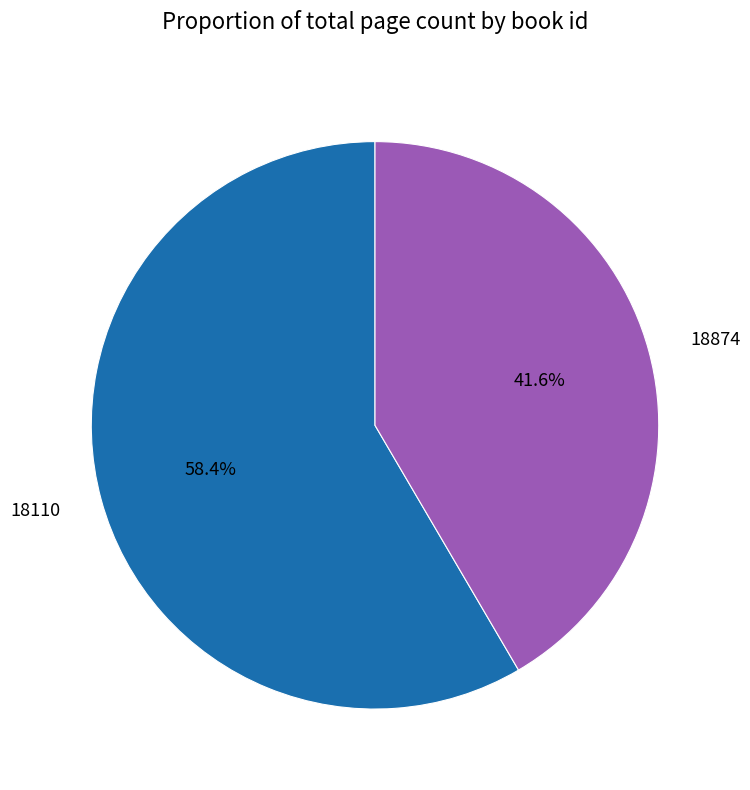

To the nearest percent, what portion does 18874 represent?

42%